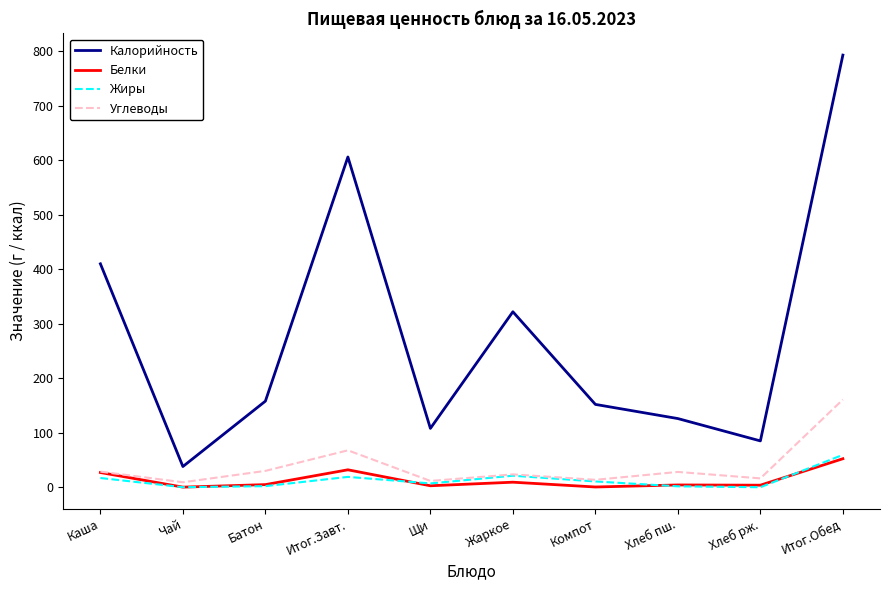

Is it true that Жиры equals 21.1 at Жаркое?

True